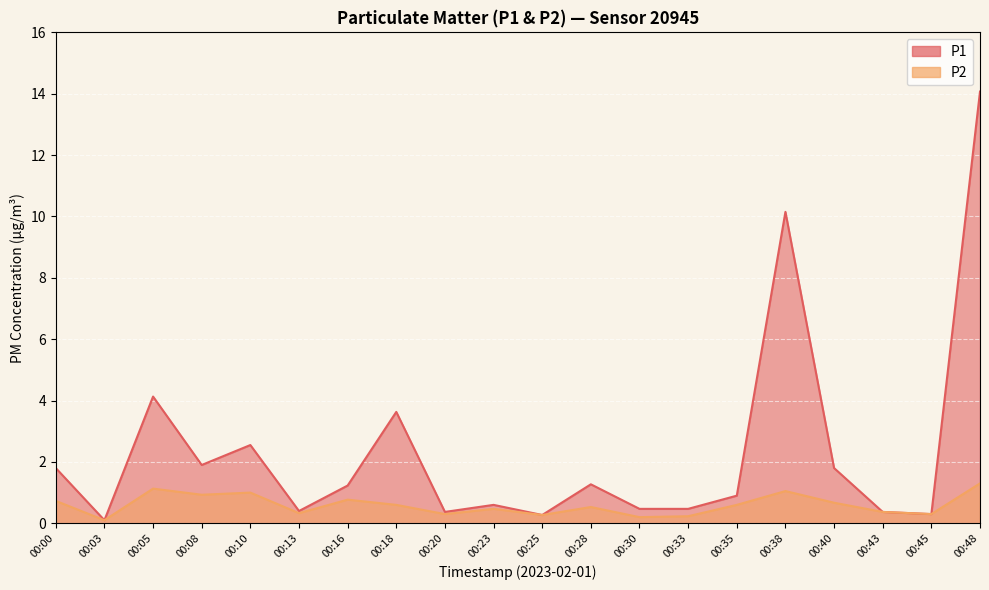

Between 00:23 and 00:45, which series saw the biggest shift?

P1